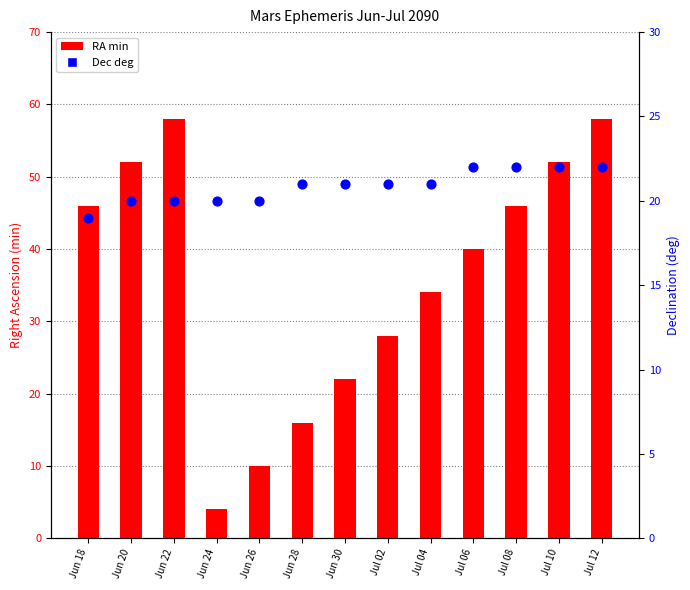

At how many categories does at least one series exceed 4?

13